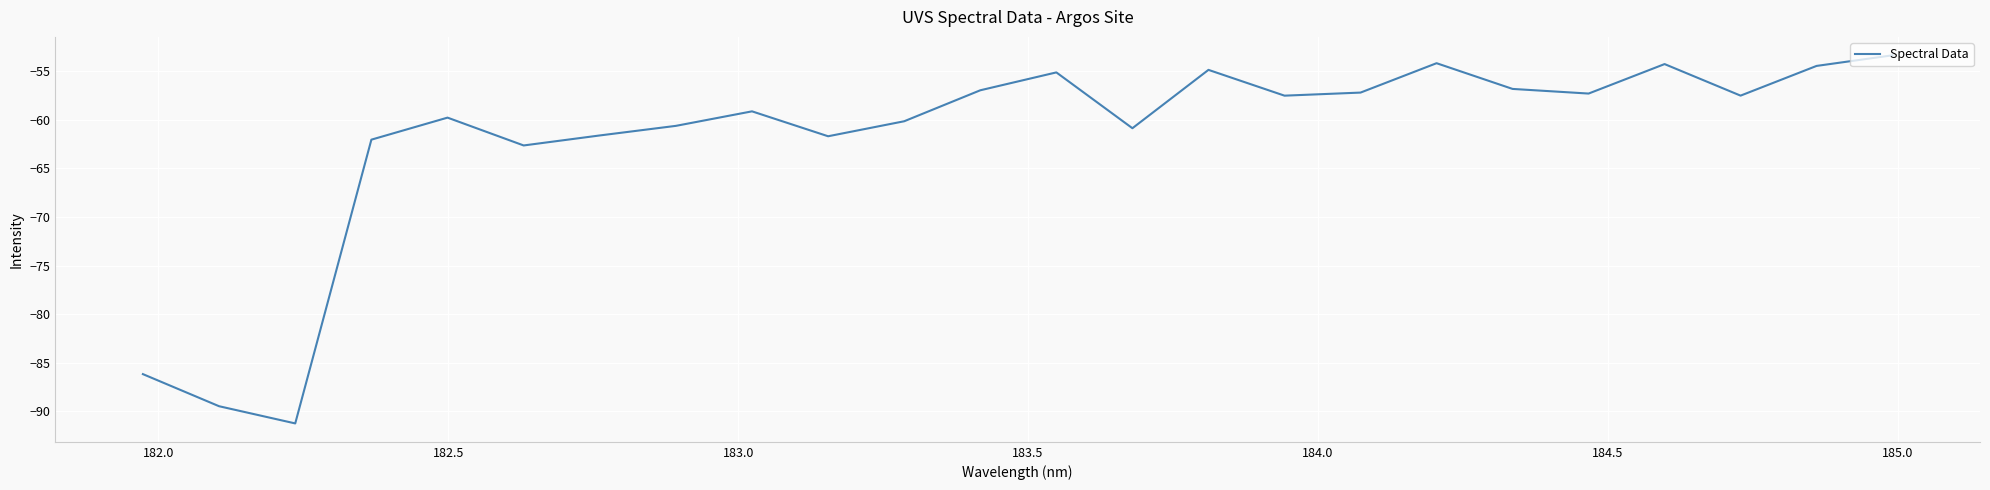

What is the smallest value displayed?

-91.2